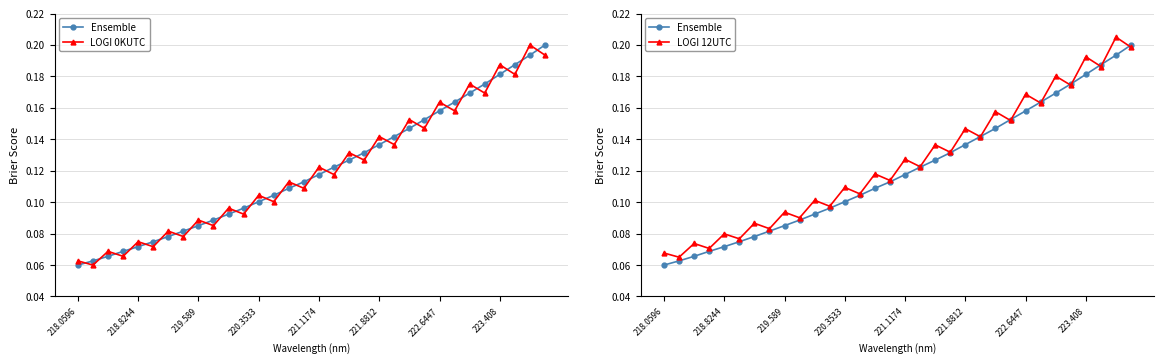

Reading left to right, transcribe all the data shown in this chart.

Ensemble: 0.1	0.1	0.1	0.1	0.1	0.1	0.1	0.1	0.1	0.1	0.1	0.1	0.1	0.1	0.1	0.1	0.1	0.1	0.1	0.1	0.1	0.1	0.1	0.2	0.2	0.2	0.2	0.2	0.2	0.2	0.2	0.2
LOGI 0KUTC: 0.1	0.1	0.1	0.1	0.1	0.1	0.1	0.1	0.1	0.1	0.1	0.1	0.1	0.1	0.1	0.1	0.1	0.1	0.1	0.1	0.1	0.1	0.2	0.1	0.2	0.2	0.2	0.2	0.2	0.2	0.2	0.2
LOGI 12UTC: 0.1	0.1	0.1	0.1	0.1	0.1	0.1	0.1	0.1	0.1	0.1	0.1	0.1	0.1	0.1	0.1	0.1	0.1	0.1	0.1	0.1	0.1	0.2	0.2	0.2	0.2	0.2	0.2	0.2	0.2	0.2	0.2